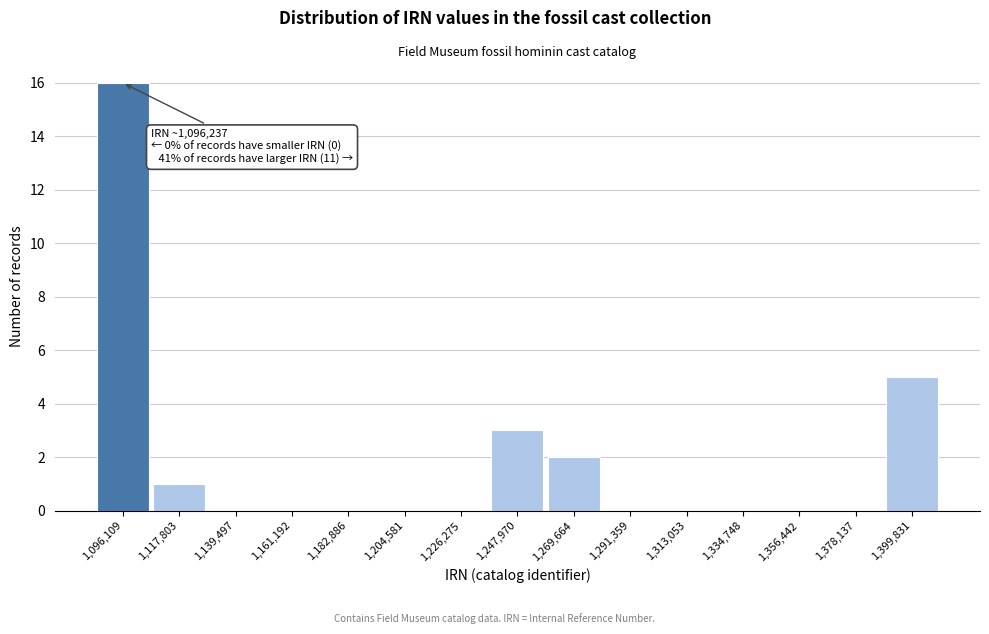

Reading left to right, what are all the values shown in this chart?

1,096,109=16	1,117,803=1	1,139,497=0	1,161,192=0	1,182,886=0	1,204,581=0	1,226,275=0	1,247,970=3	1,269,664=2	1,291,359=0	1,313,053=0	1,334,748=0	1,356,442=0	1,378,137=0	1,399,831=5